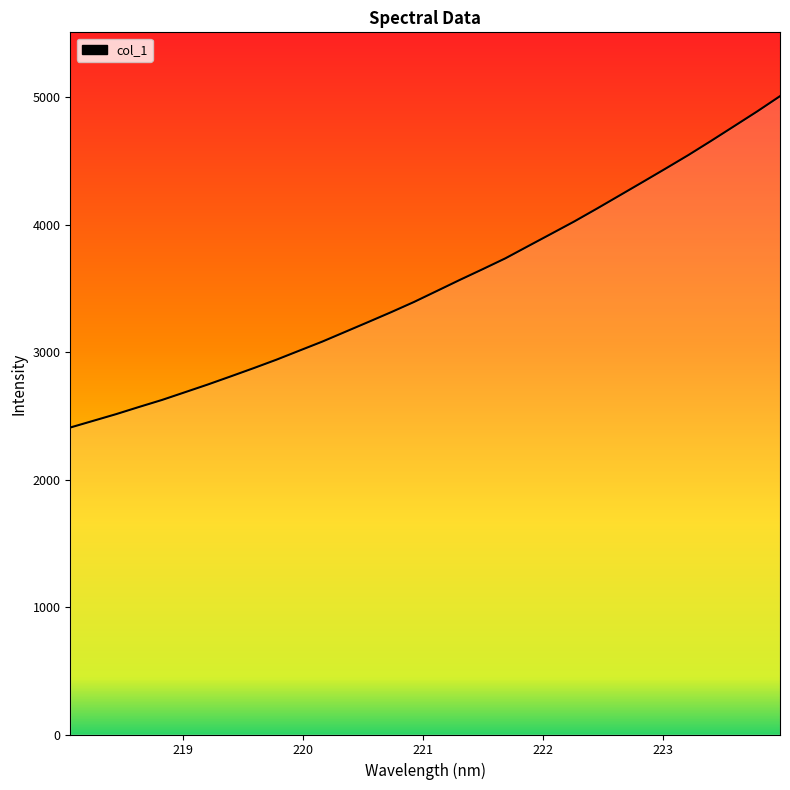

What is the maximum value shown in the chart?

5009.3